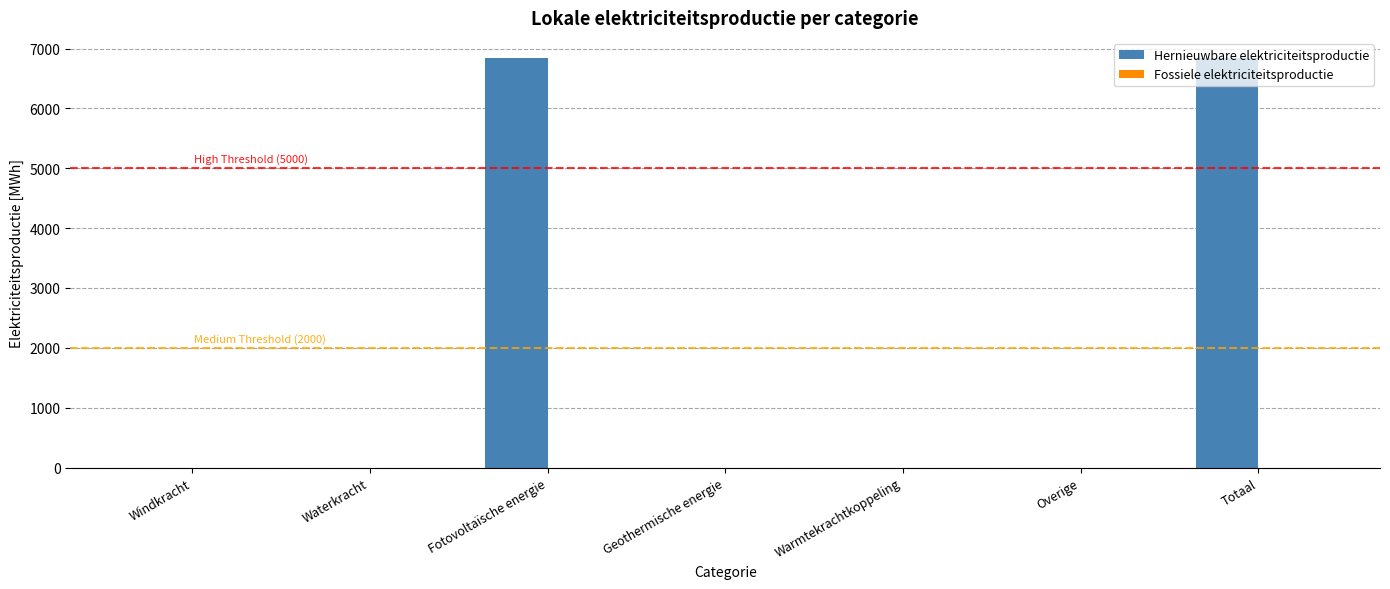

What is the sum of all values?

13672.2